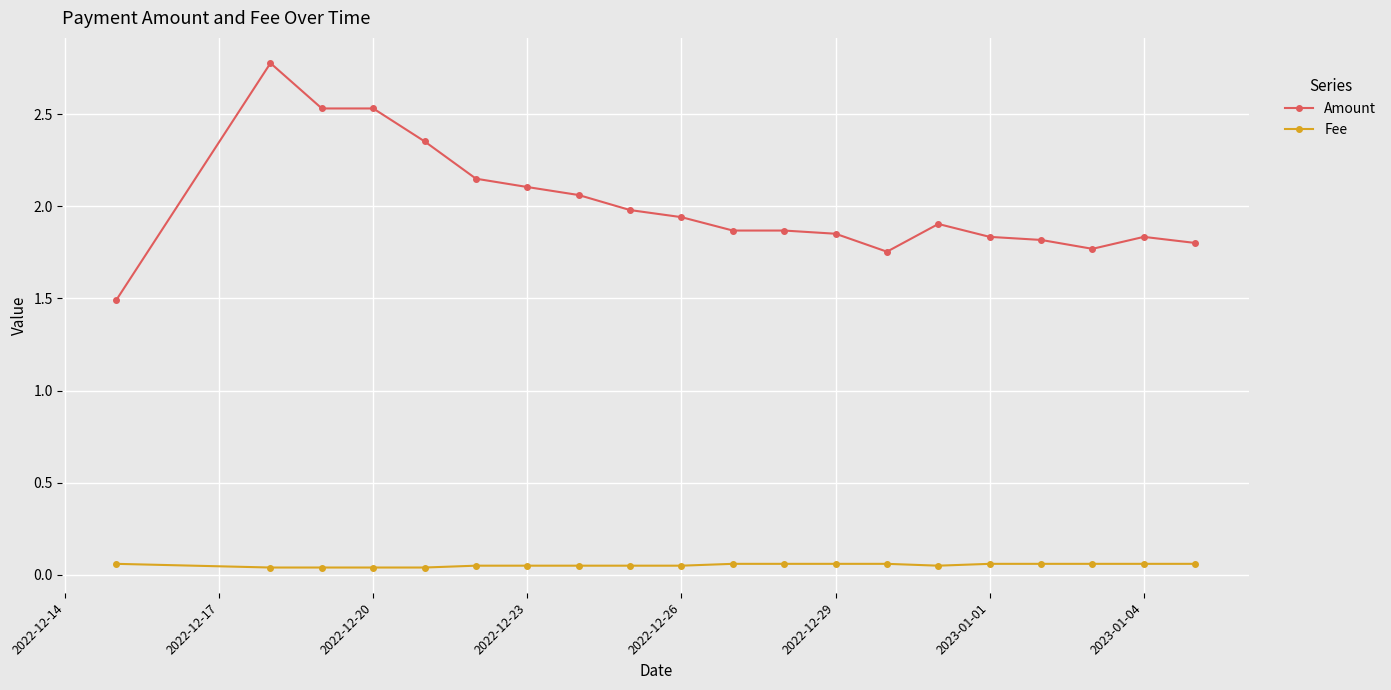

List the series in order of their overall mean, highest first.

Amount, Fee